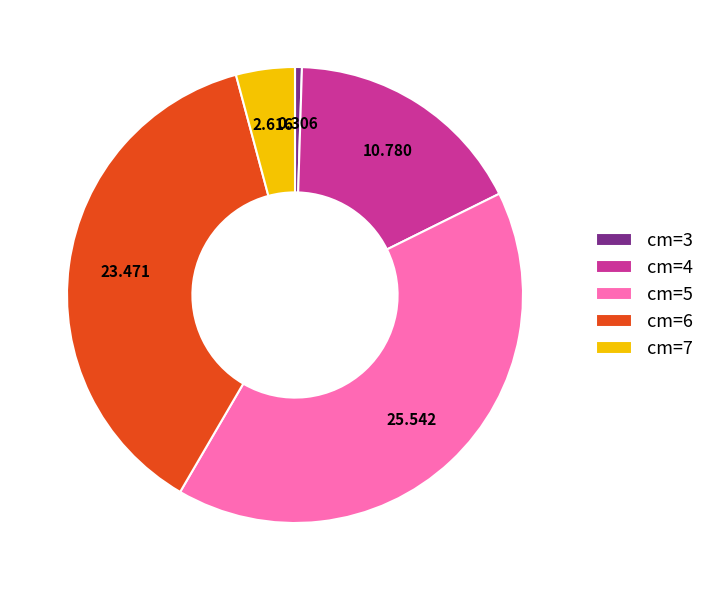

Do cm=6 and cm=7 together represent more than half of the pie?

No